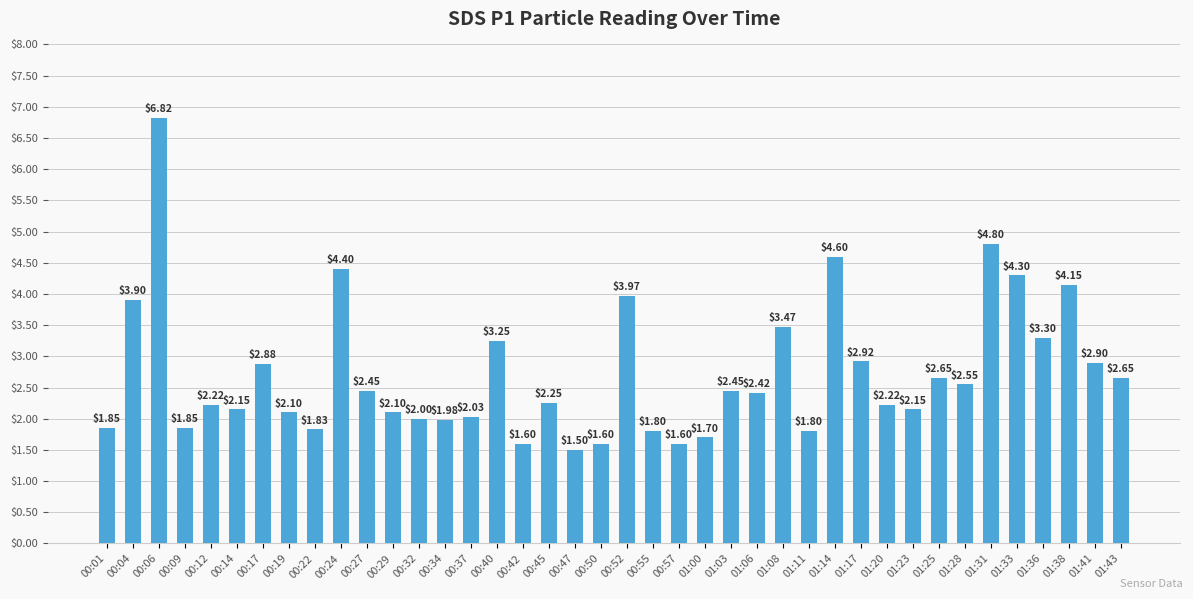

What is the difference between the maximum and minimum values?

5.3